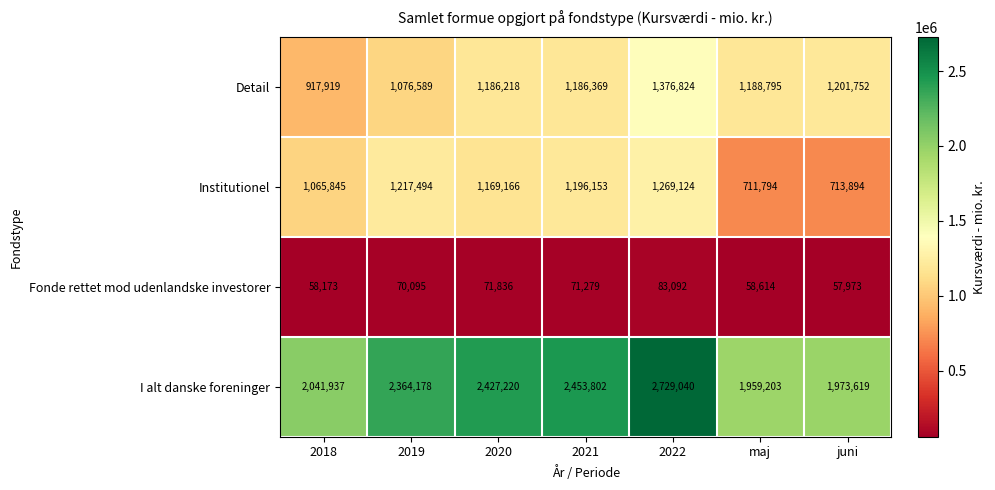

Reading left to right, extract all data points from this chart.

Detail: 917919	1076589	1186218	1186369	1376824	1188795	1201752
Institutionel: 1065845	1217494	1169166	1196153	1269124	711794	713894
Fonde rettet mod udenlandske investorer: 58173	70095	71836	71279	83092	58614	57973
I alt danske foreninger: 2041937	2364178	2427220	2453802	2729040	1959203	1973619